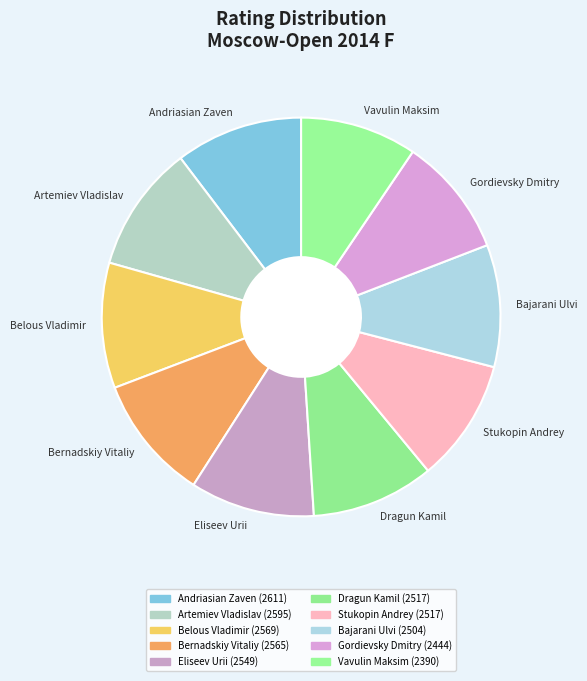

How many segments does this pie chart have?

10